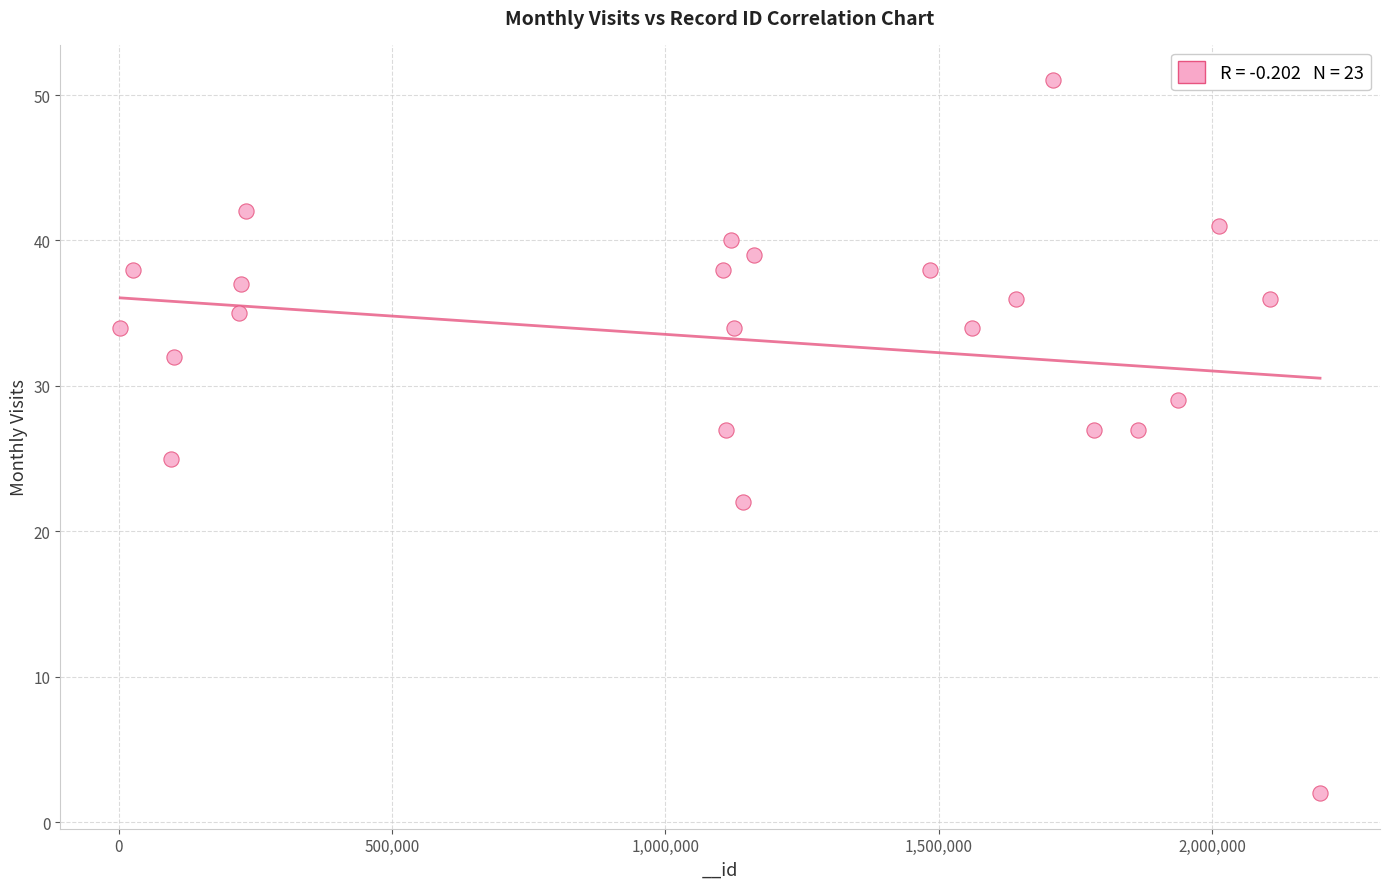

What is the range of X values (max minus min)?

2194497